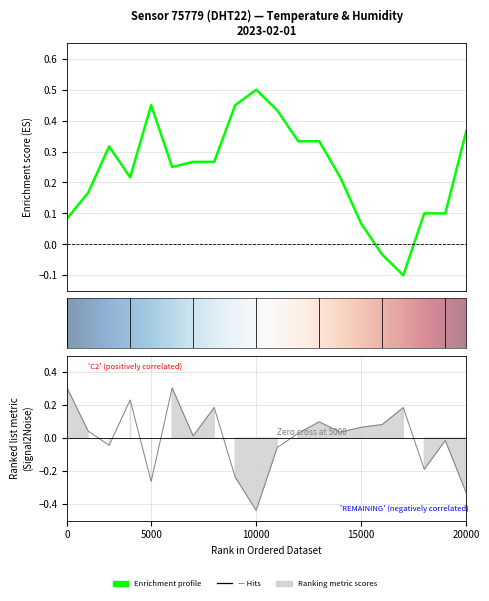

What is the difference between the temperature values at 00:24 and 00:02?

0.3